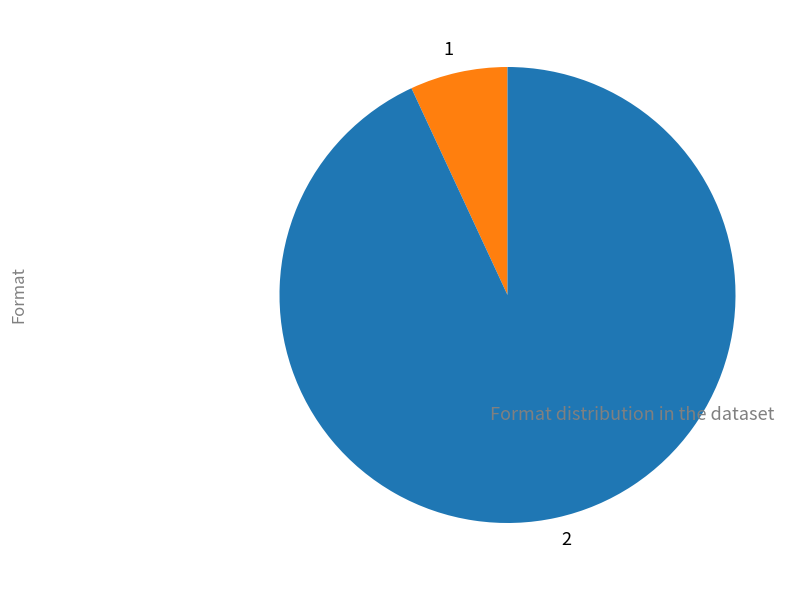

Rank the categories by value from lowest to highest.

1, 2